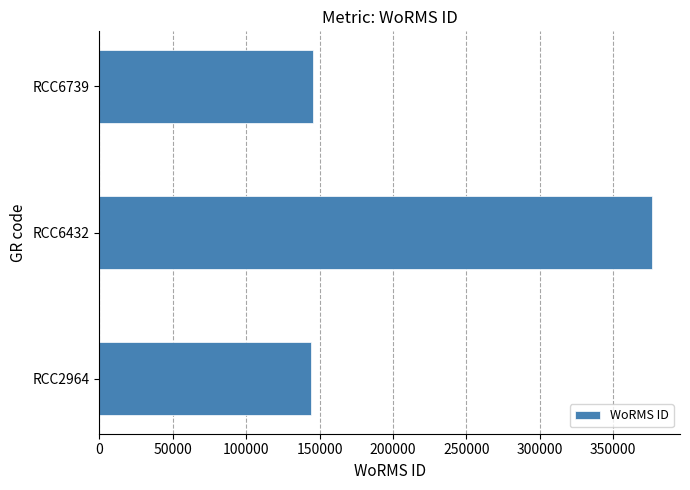

The value at RCC6432 is 376817. True or false?

True